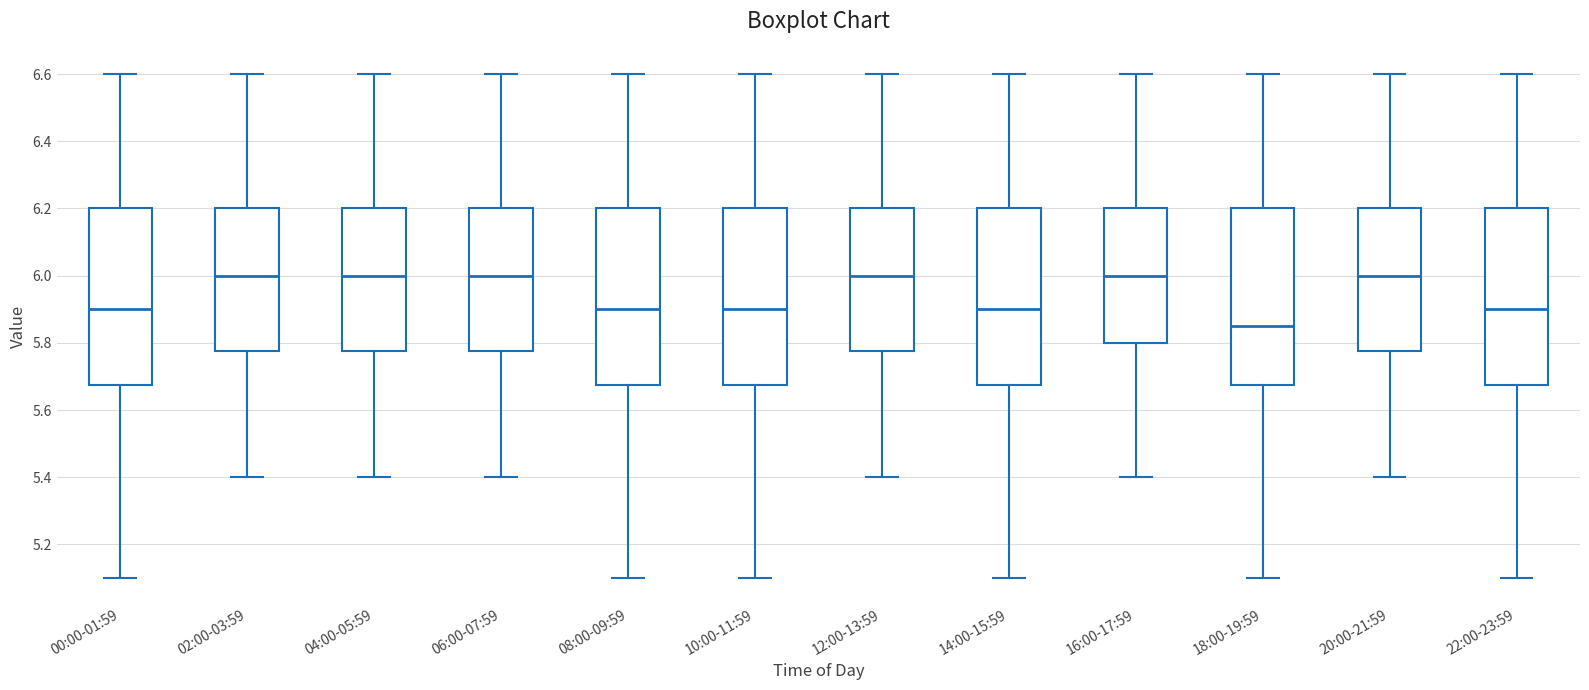

Reading left to right, transcribe this box plot: for each box, give where its median line is, the range the box spans, and where its two whiskers end, as read against the y-axis. The values are not printed on the chart, so give them approximately, as read against the axis.

00:00-01:59: median 5.90, box 5.68 to 6.20, whiskers 5.10 to 6.60
02:00-03:59: median 6.00, box 5.78 to 6.20, whiskers 5.40 to 6.60
04:00-05:59: median 6.00, box 5.78 to 6.20, whiskers 5.40 to 6.60
06:00-07:59: median 6.00, box 5.78 to 6.20, whiskers 5.40 to 6.60
08:00-09:59: median 5.90, box 5.68 to 6.20, whiskers 5.10 to 6.60
10:00-11:59: median 5.90, box 5.68 to 6.20, whiskers 5.10 to 6.60
12:00-13:59: median 6.00, box 5.78 to 6.20, whiskers 5.40 to 6.60
14:00-15:59: median 5.90, box 5.68 to 6.20, whiskers 5.10 to 6.60
16:00-17:59: median 6.00, box 5.80 to 6.20, whiskers 5.40 to 6.60
18:00-19:59: median 5.86, box 5.68 to 6.20, whiskers 5.10 to 6.60
20:00-21:59: median 6.00, box 5.78 to 6.20, whiskers 5.40 to 6.60
22:00-23:59: median 5.90, box 5.68 to 6.20, whiskers 5.10 to 6.60